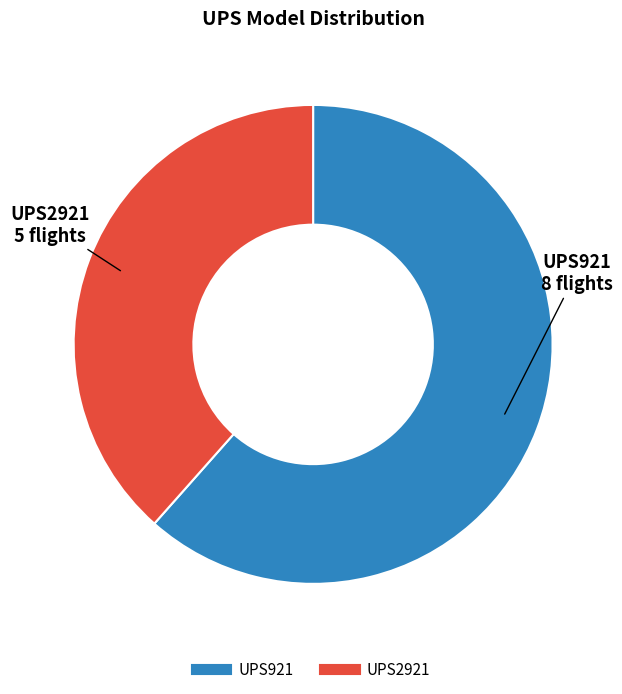

Does UPS2921 account for over 50% of the chart?

No